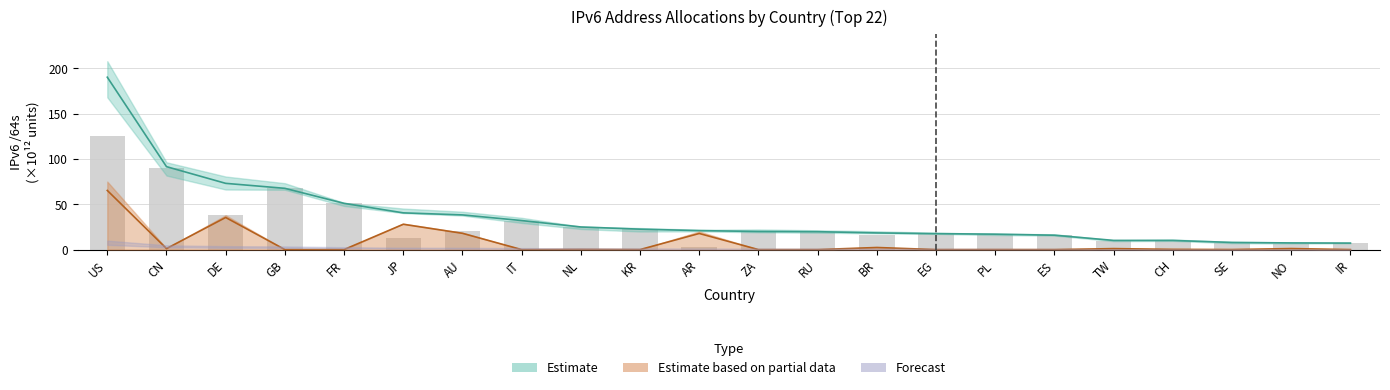

What is the average value?

28.8